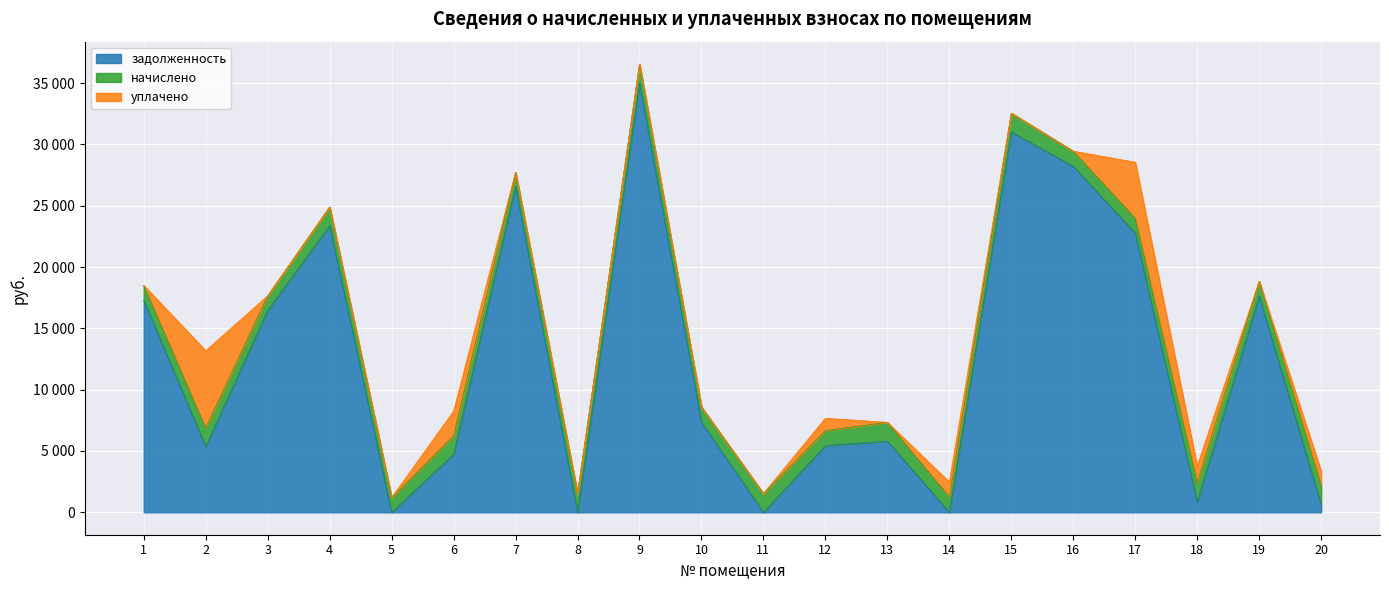

Reading left to right, extract all data points from this chart.

задолженность: 1=17292.6	2=5354.0	3=16453.7	4=23371.0	5=0.0	6=4723.1	7=26565.8	8=0.0	9=35018.6	10=7350.2	11=0.0	12=5432.9	13=5805.8	14=0.0	15=31018.6	16=28212.5	17=22761.6	18=846.3	19=17617.3	20=641.0
начислено: 1=1204.8	2=1524.0	3=1204.8	4=1524.0	5=1204.8	6=1519.2	7=1161.6	8=1524.0	9=1531.2	10=1233.6	11=1531.2	12=1233.6	13=1531.2	14=1233.6	15=1531.2	16=1233.6	17=1221.6	18=1562.4	19=1221.6	20=1562.4
уплачено: 1=0.0	2=6295.0	3=0.0	4=0.0	5=0.0	6=2000.0	7=0.0	8=0.0	9=0.0	10=0.0	11=0.0	12=1000.0	13=0.0	14=1233.0	15=0.0	16=0.0	17=4566.5	18=1367.1	19=0.0	20=1161.7